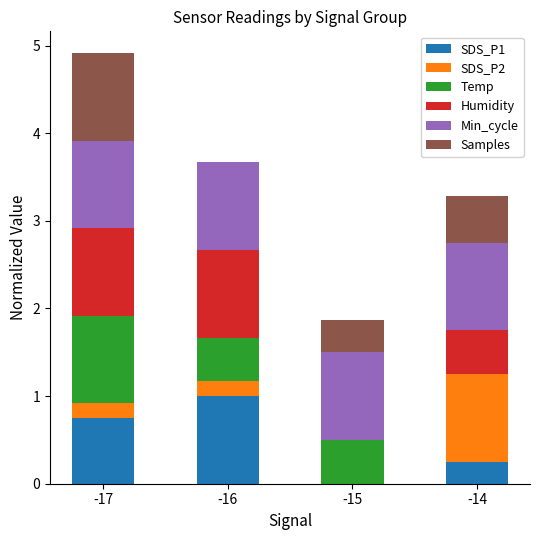

At which category is the sum across all series the highest?

-17